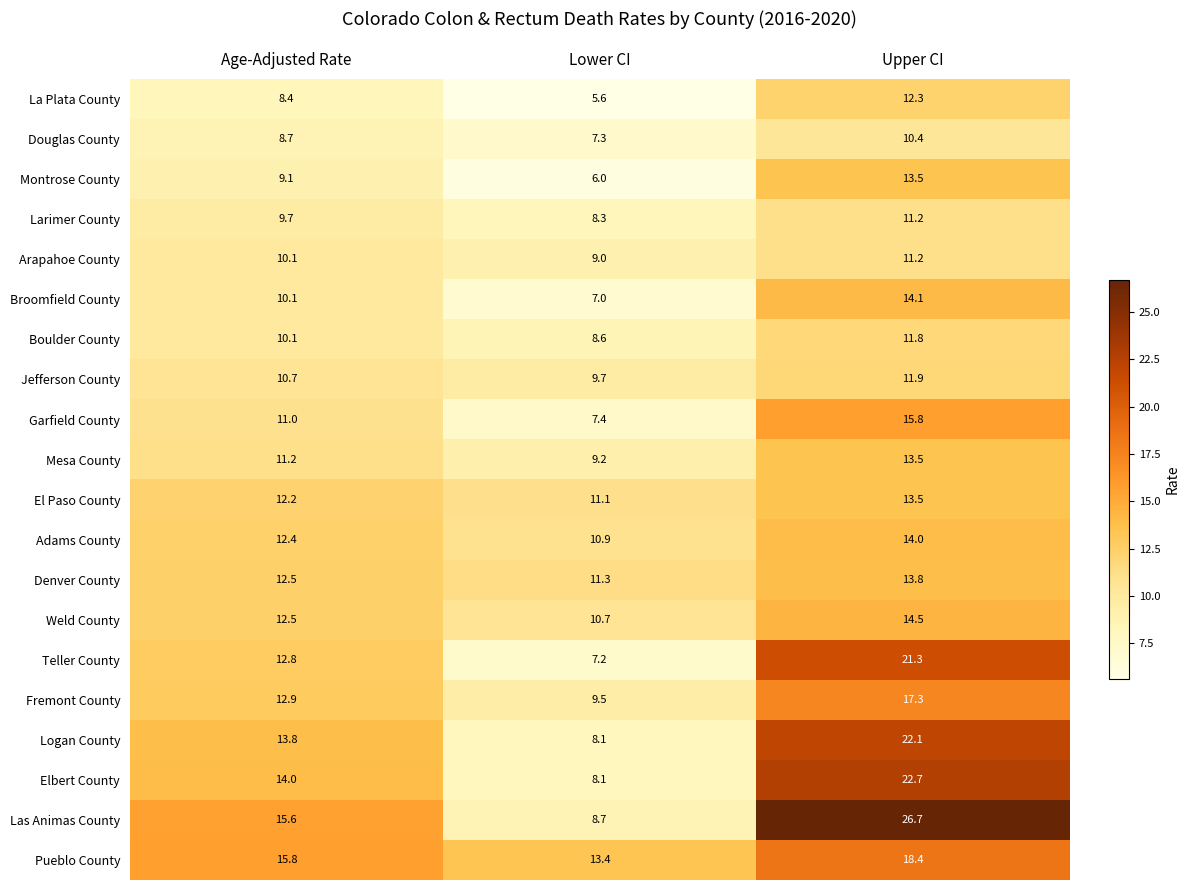

Between Lower CI and Upper CI, which series saw the biggest shift?

Las Animas County